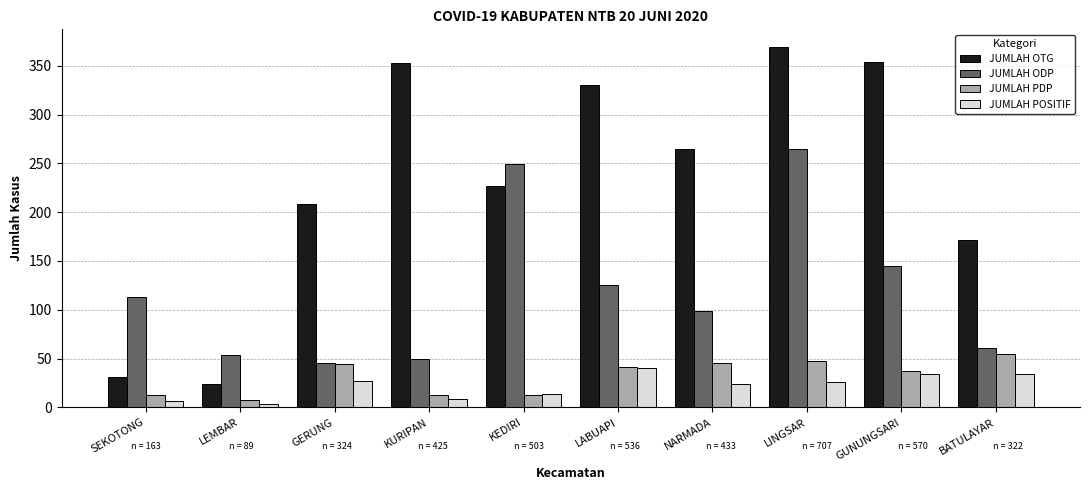

What is the difference between the JUMLAH OTG values at GUNUNGSARI and NARMADA?

89